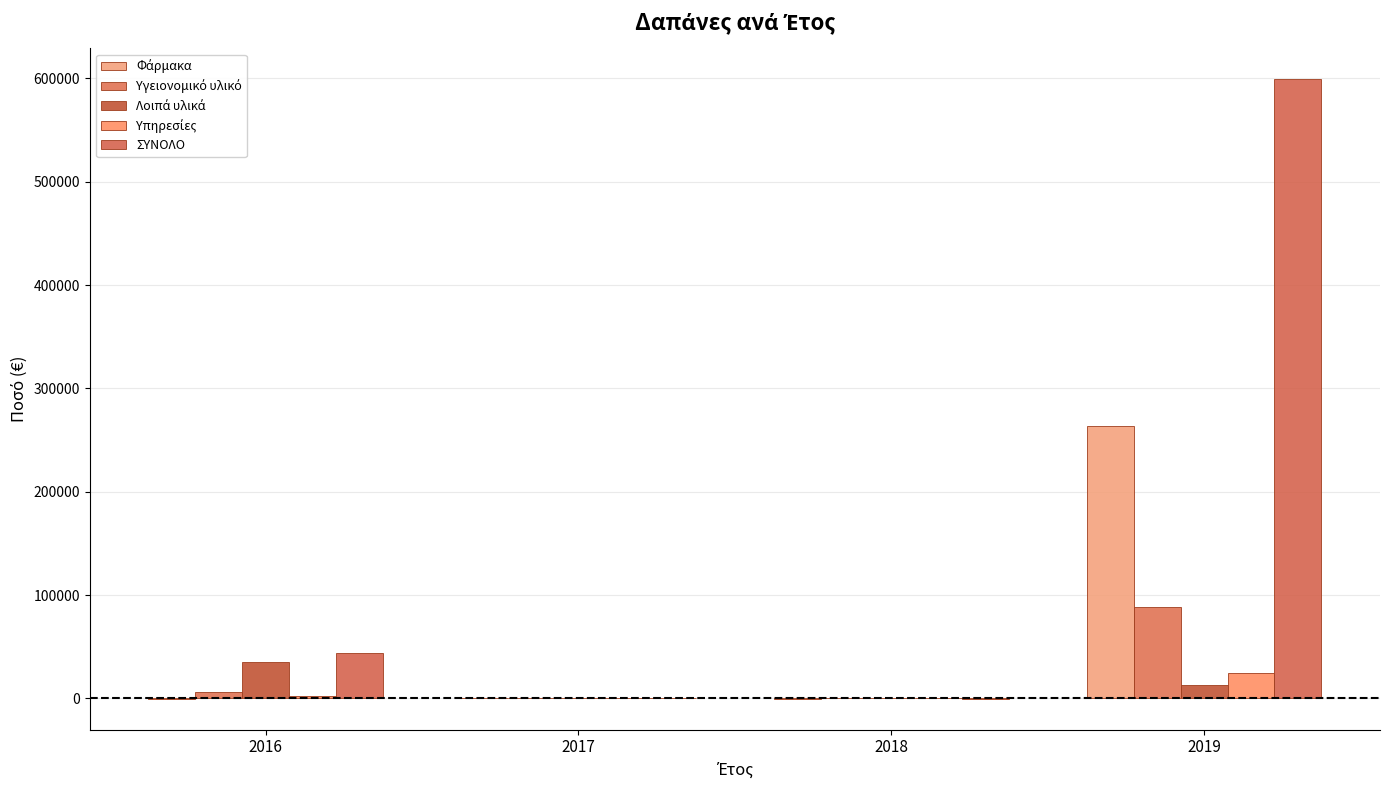

The Υπηρεσίες series shows 2497.0 at 2016. True or false?

True